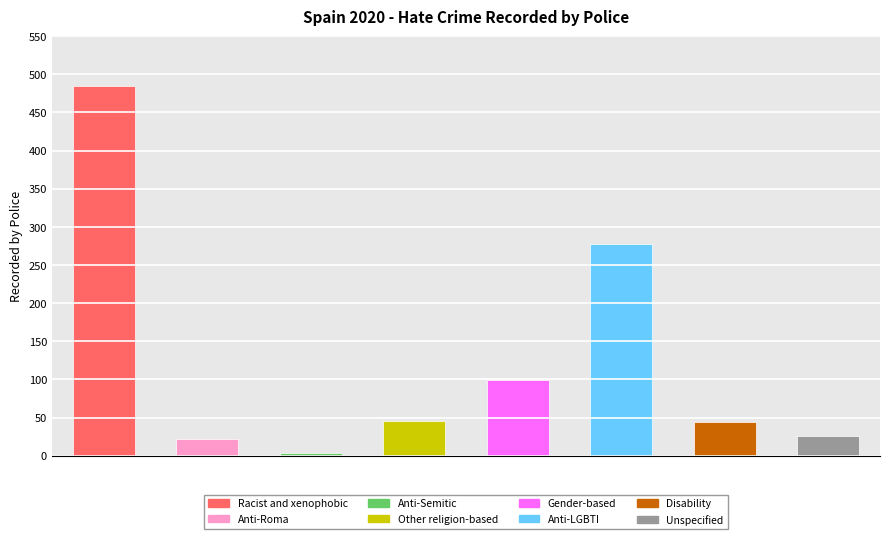

Are the bars grouped side by side (vs. stacked)?

No